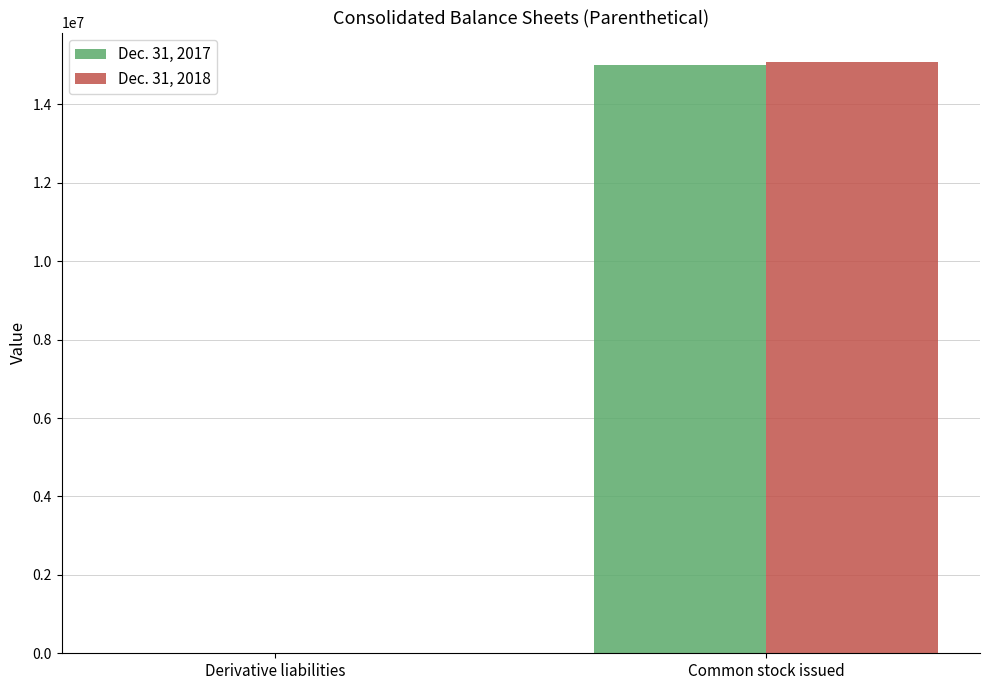

Reading left to right, list all the values displayed in this chart.

Dec. 31, 2017: 13900	15018870
Dec. 31, 2018: 0	15080594